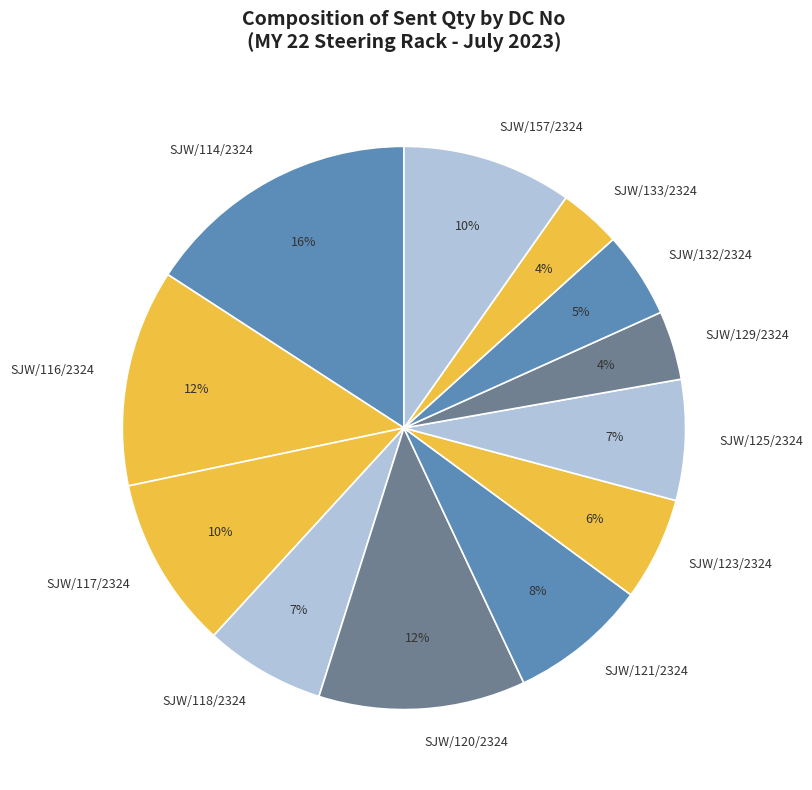

Is it true that SJW/118/2324 is 7% of the pie?

True